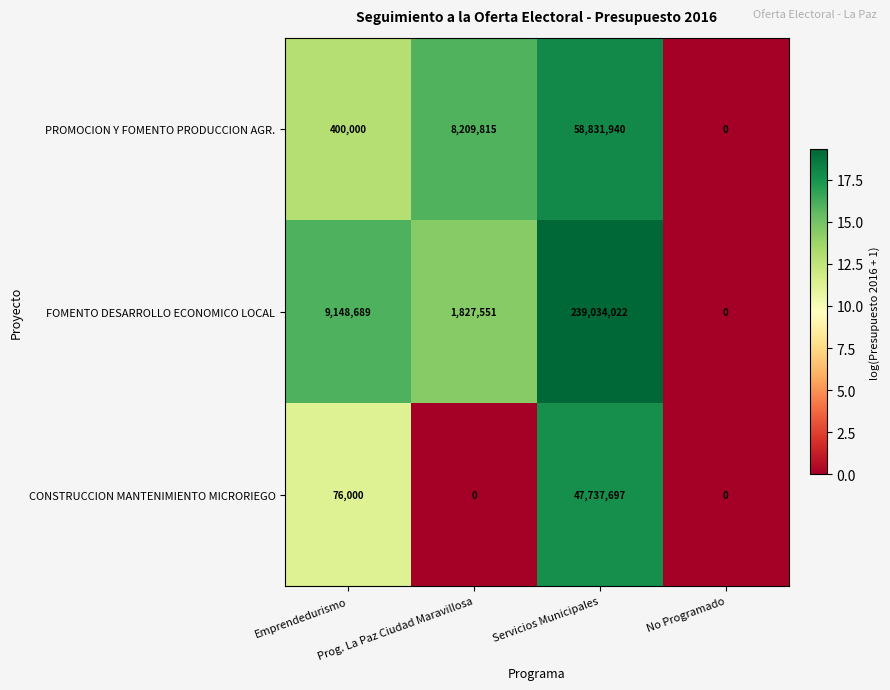

What is the difference between the second highest and minimum values in the PROMOCION Y FOMENTO PRODUCCION AGR. series?

8209815